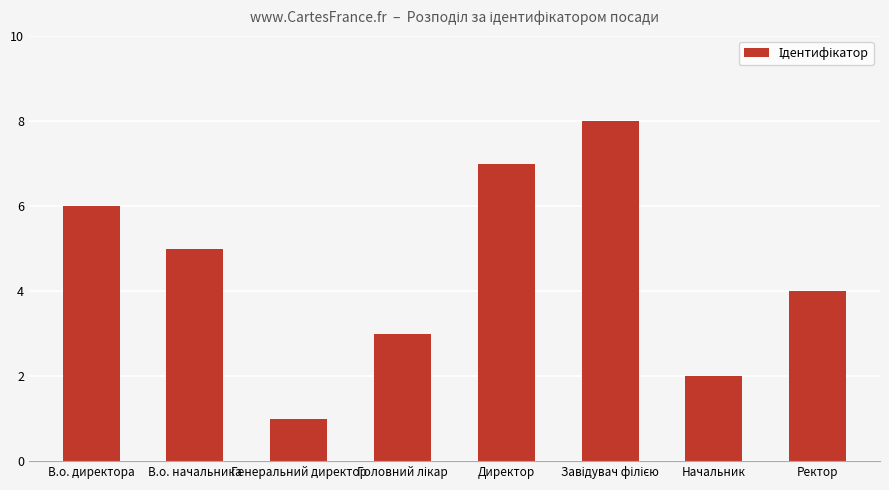

Are the bars horizontal?

No